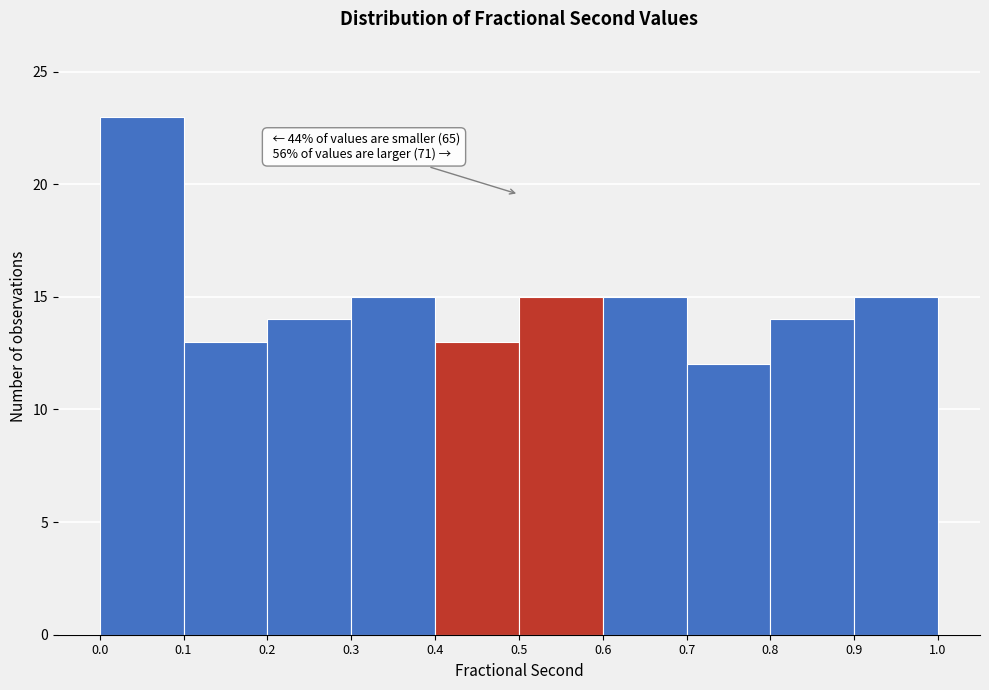

Which range on the x-axis has the tallest bar?

0.0 to 0.1